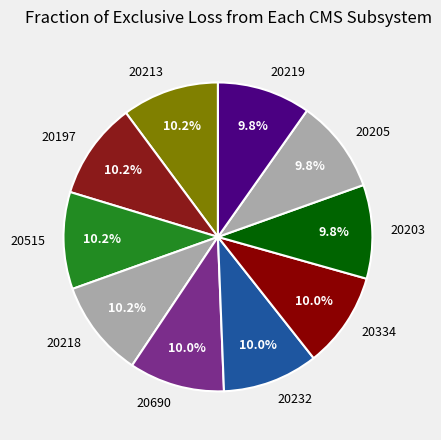

What is the ratio of the value at 20690 to the value at 20218?

1.0